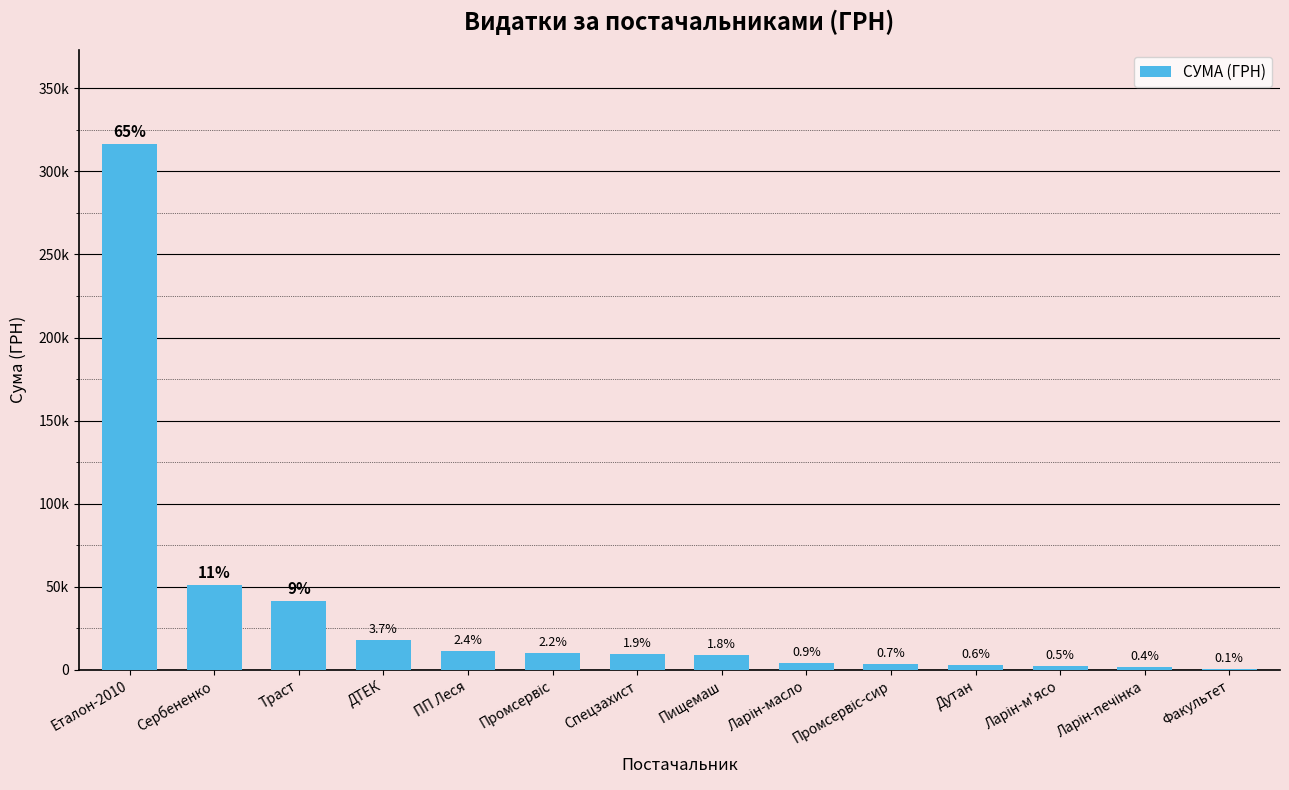

Are the bars horizontal?

No